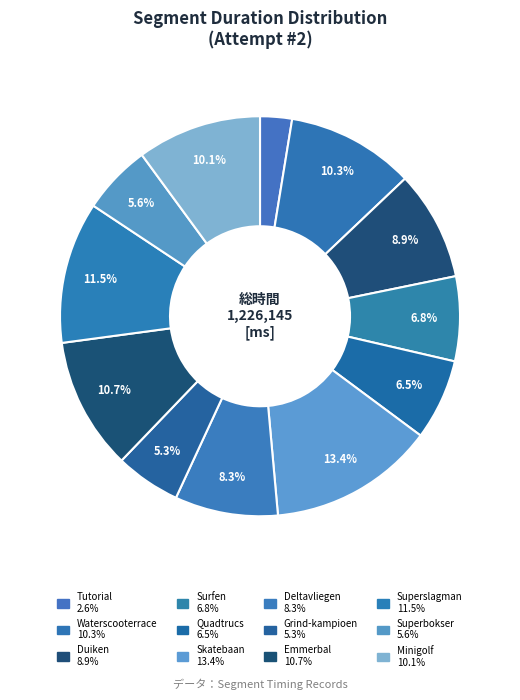

How much of the chart is everything except Tutorial?

97.4%